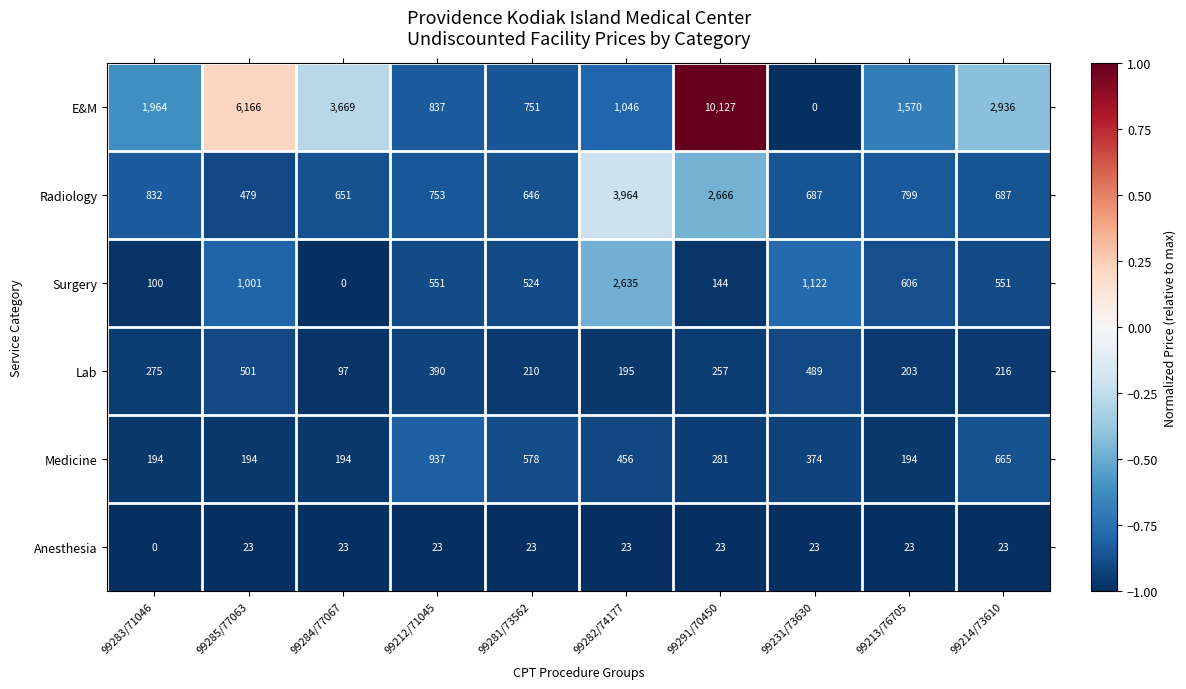

Which series has the largest range (max minus min)?

E&M